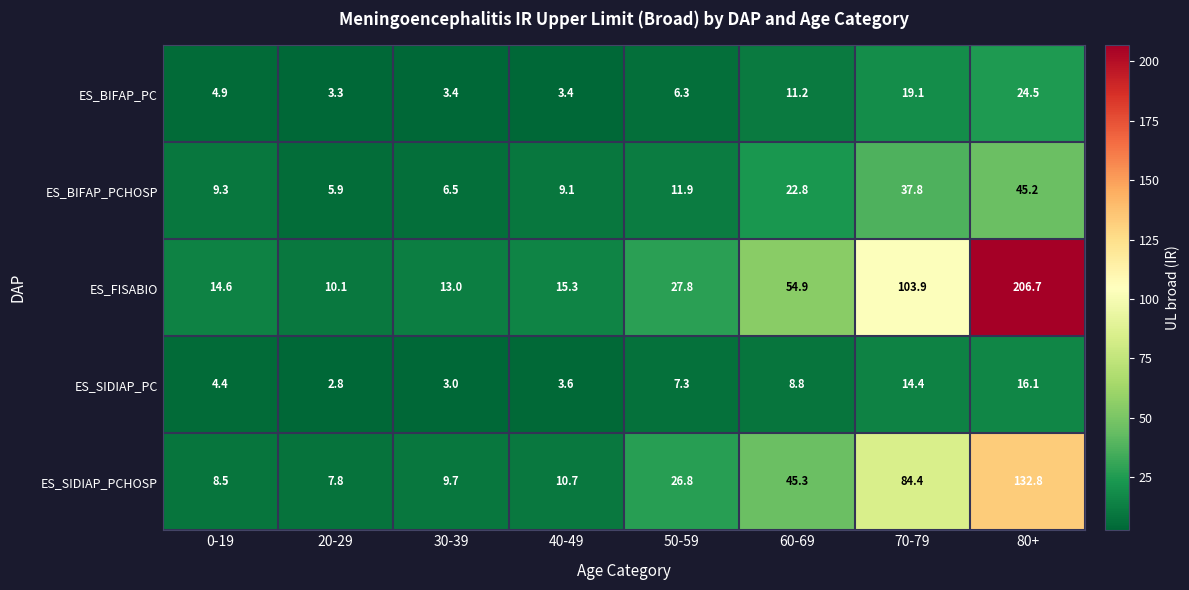

What is the lowest value of the ES_FISABIO series?

10.1